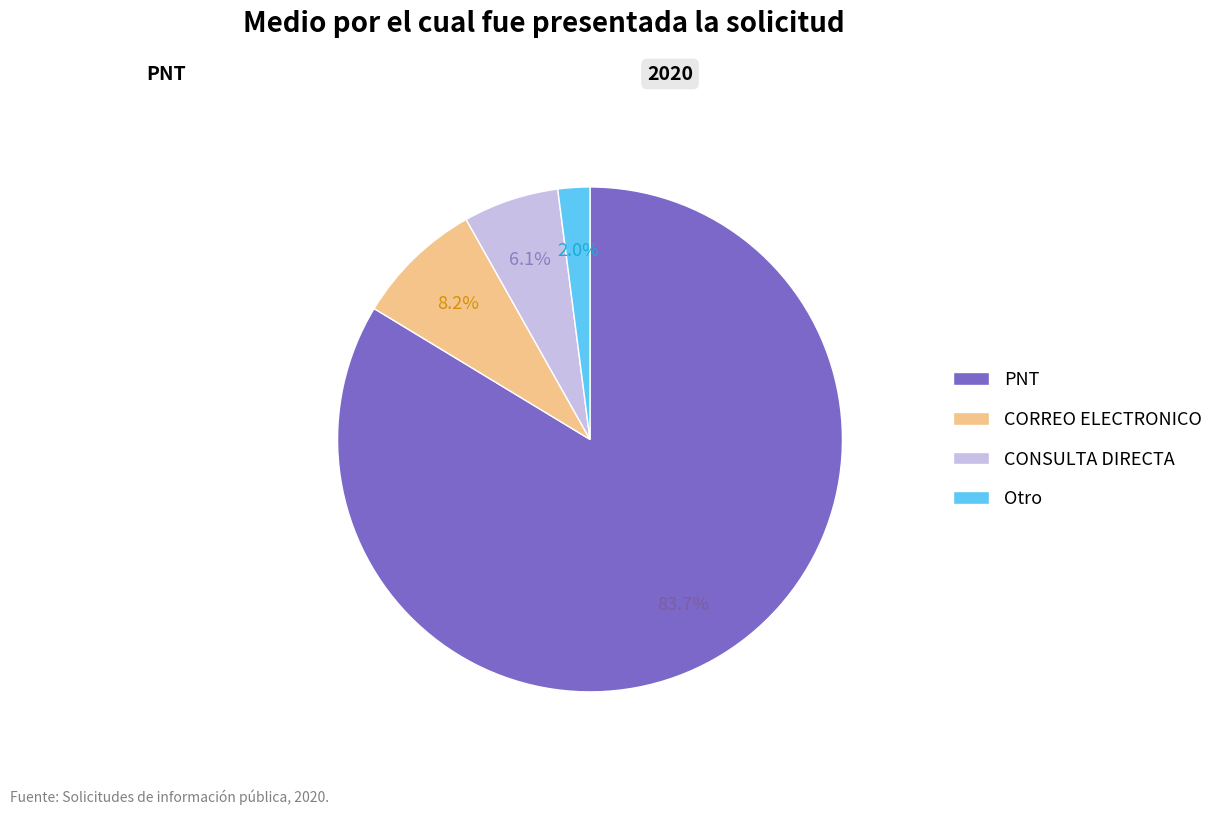

To the nearest percent, what is the combined percentage of CONSULTA DIRECTA and Otro?

8%